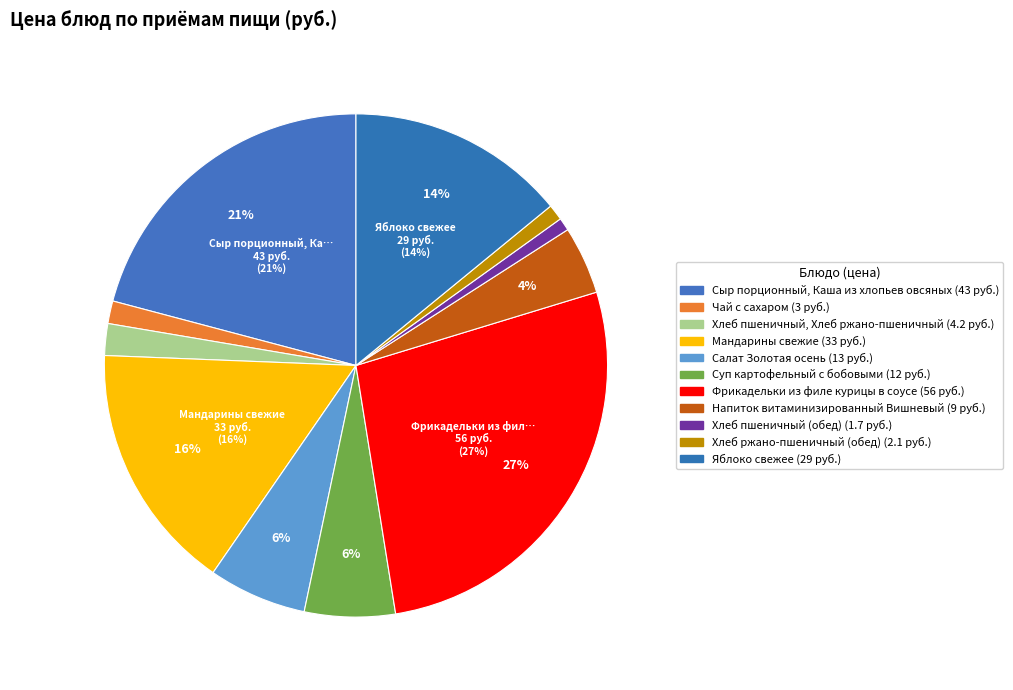

To the nearest percent, what portion does Салат Золотая осень represent?

6%